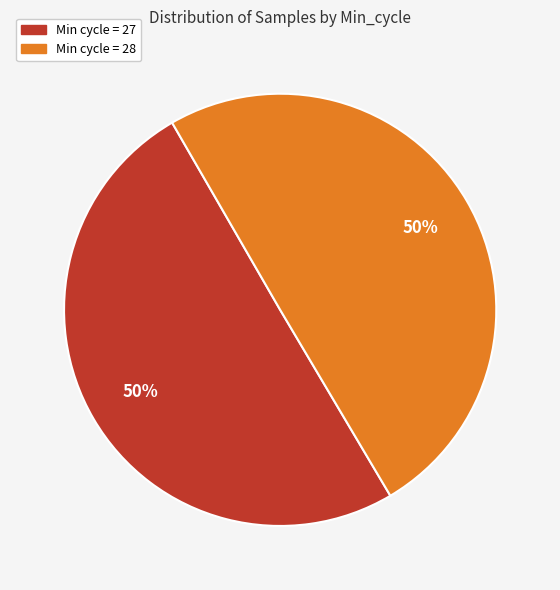

To the nearest percent, what is the average slice percentage?

50%